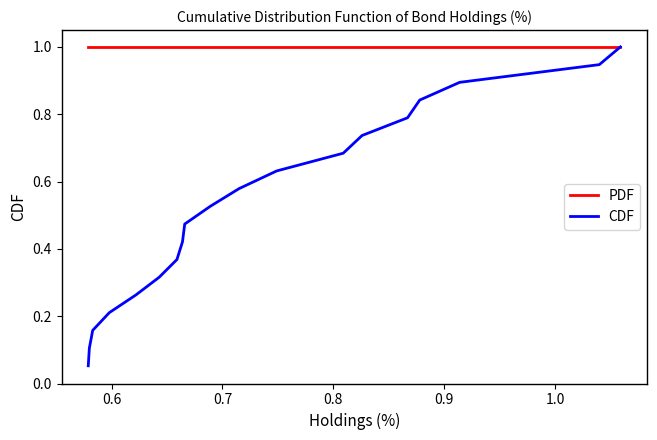

What is the average value of the PDF series?

1.0